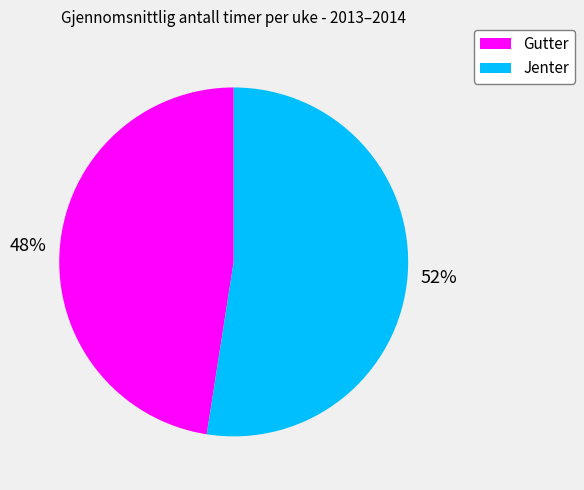

Which category has the smallest portion of the pie?

Gutter